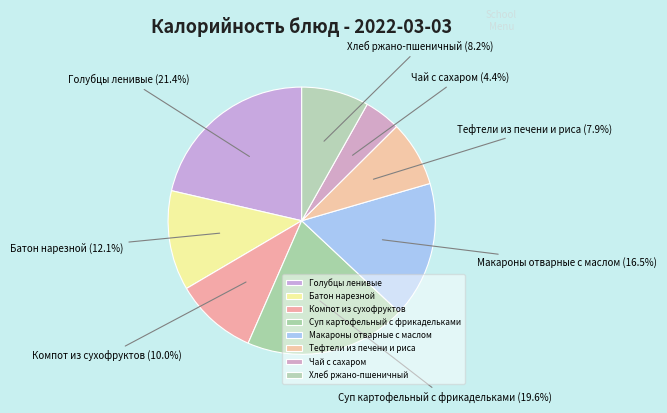

Which category has the biggest portion of the pie?

Голубцы ленивые